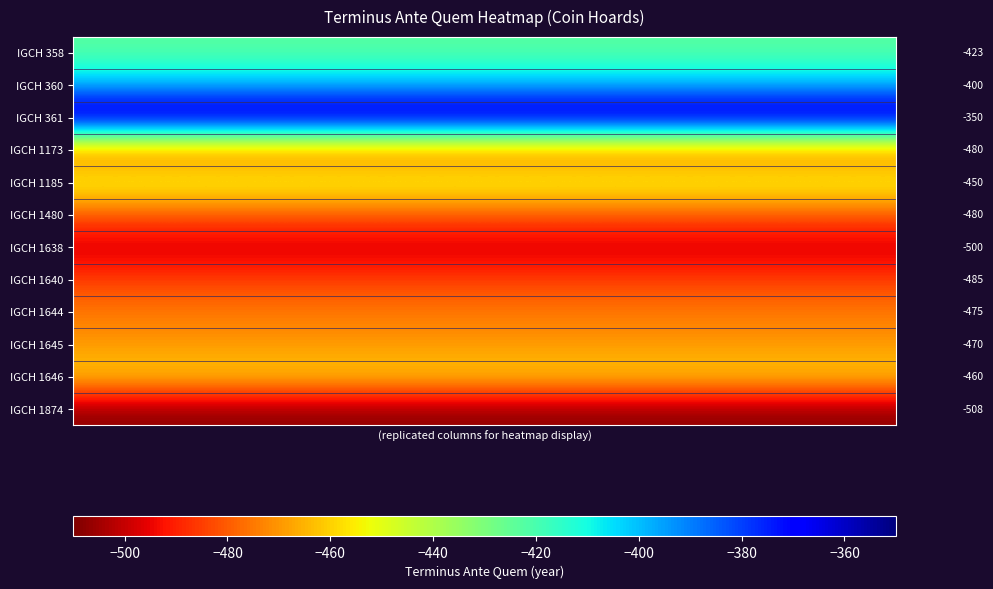

List the series in order of their peak value, highest first.

IGCH 361, IGCH 360, IGCH 358, IGCH 1185, IGCH 1646, IGCH 1645, IGCH 1644, IGCH 1173, IGCH 1480, IGCH 1640, IGCH 1638, IGCH 1874